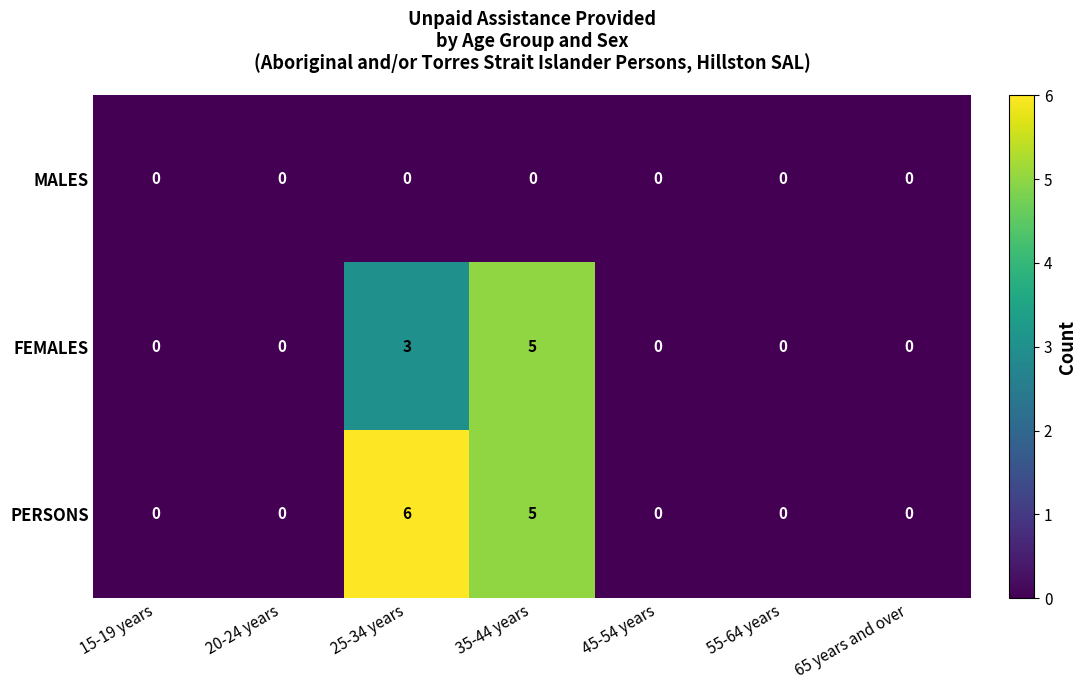

Where is PERSONS nearest to the value 3?

35-44 years